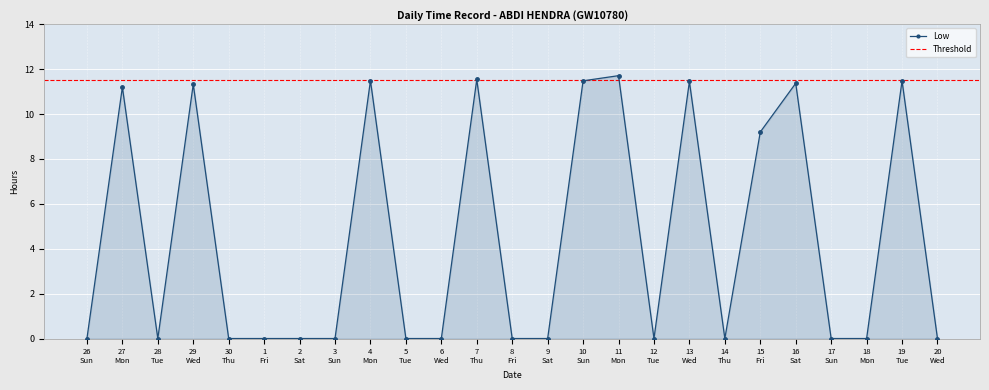

What is the value of the Low point at the 2nd from the left?

11.2